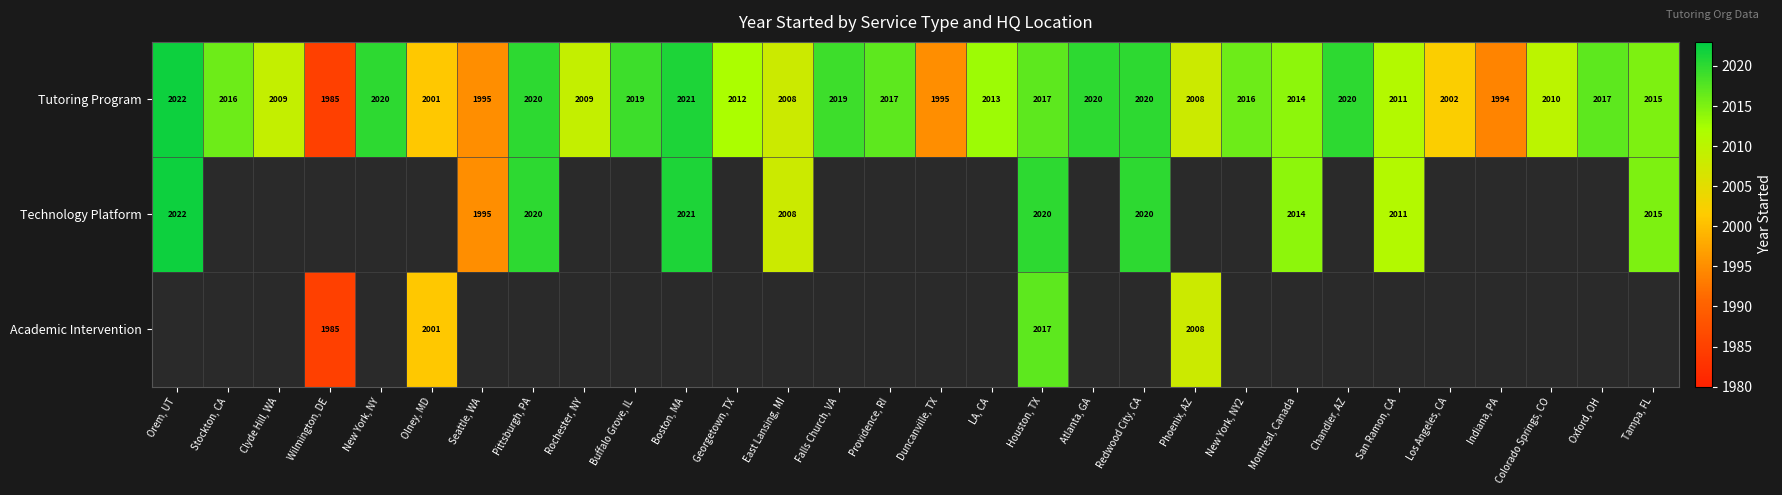

The value of Tutoring Program at Phoenix, AZ is 959.7. True or false?

False